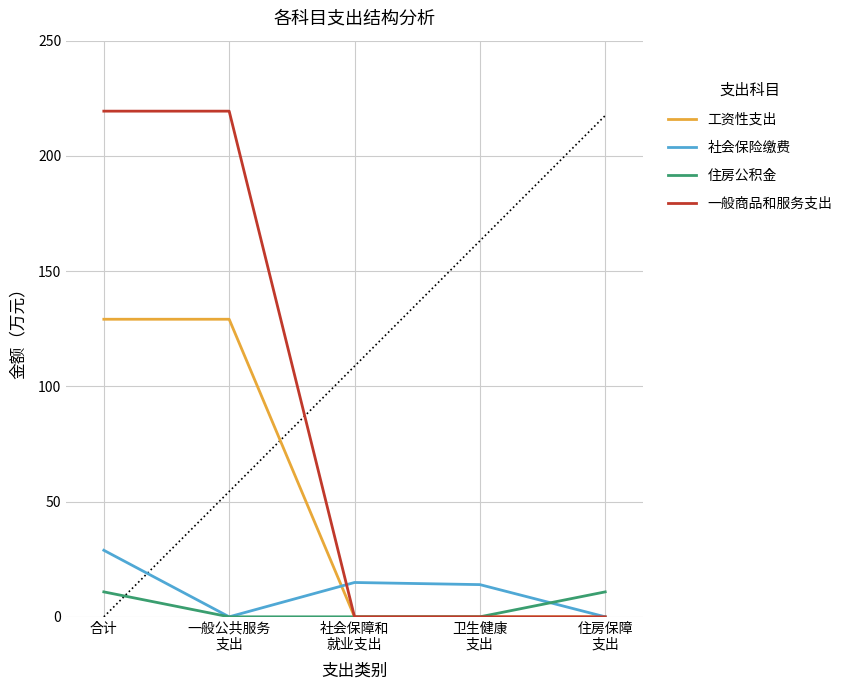

What is the approximate value of 社会保险缴费 at 合计?

28.9